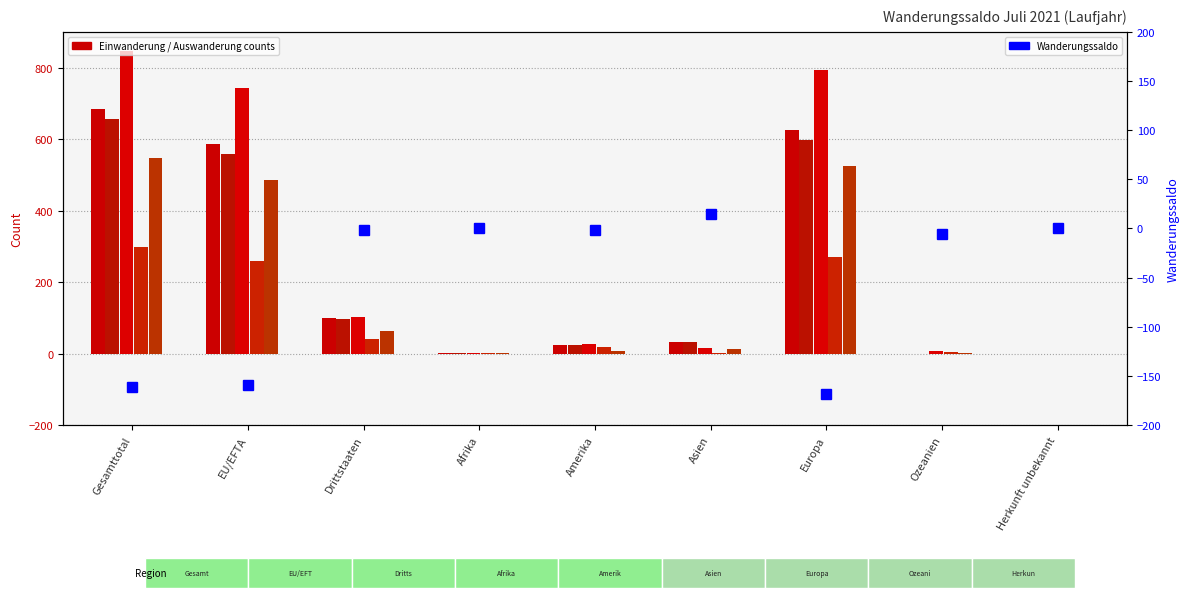

What is the spread (max minus min) of values at Asien?

29